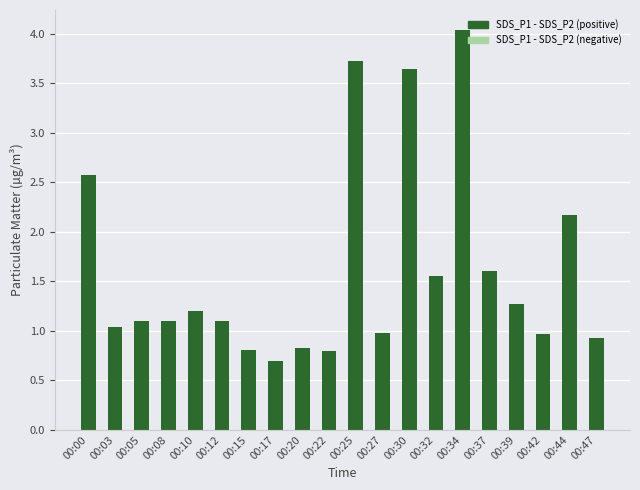

What is the greatest value displayed?

4.0